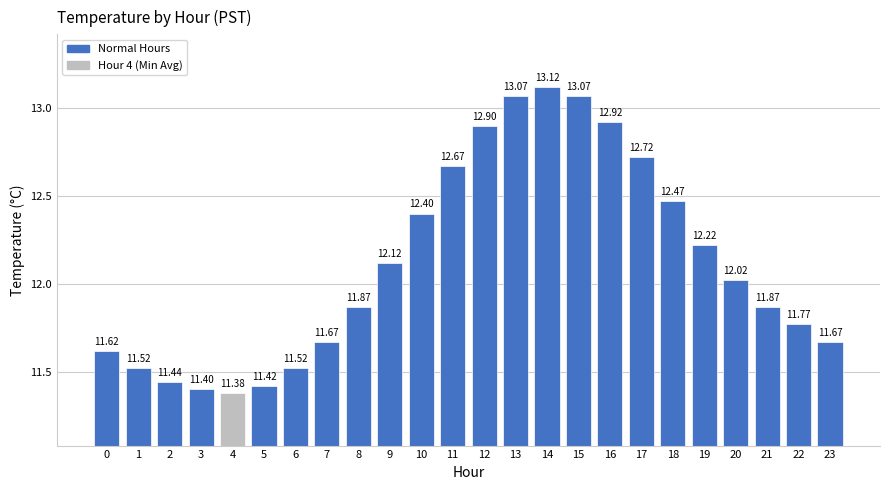

Reading left to right, list all the values displayed in this chart.

0=11.6	1=11.5	2=11.4	3=11.4	4=11.4	5=11.4	6=11.5	7=11.7	8=11.9	9=12.1	10=12.4	11=12.7	12=12.9	13=13.1	14=13.1	15=13.1	16=12.9	17=12.7	18=12.5	19=12.2	20=12.0	21=11.9	22=11.8	23=11.7